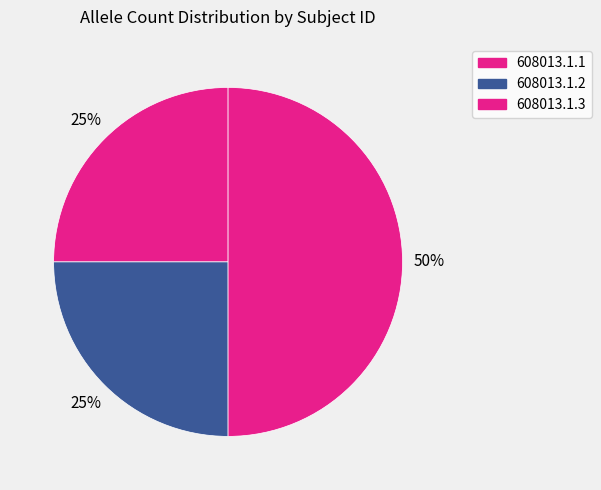

How many slices are in this pie chart?

3